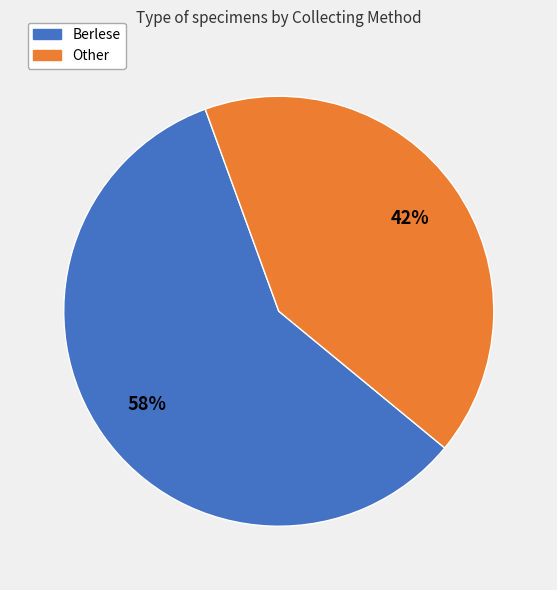

To the nearest percent, what is the average slice percentage?

50%